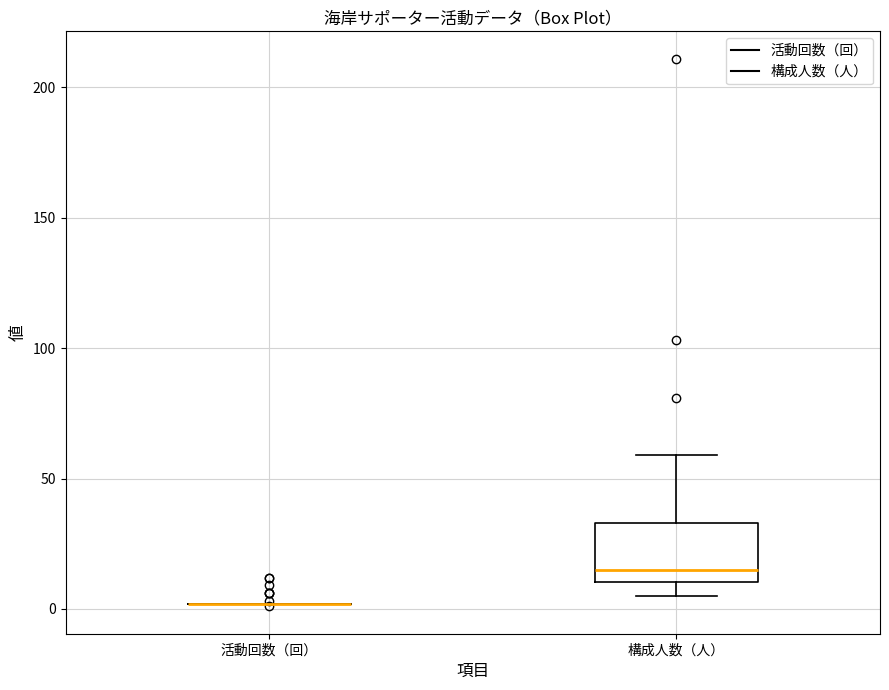

Comparing the boxes themselves (not the whiskers), which one is the tallest?

構成人数（人）